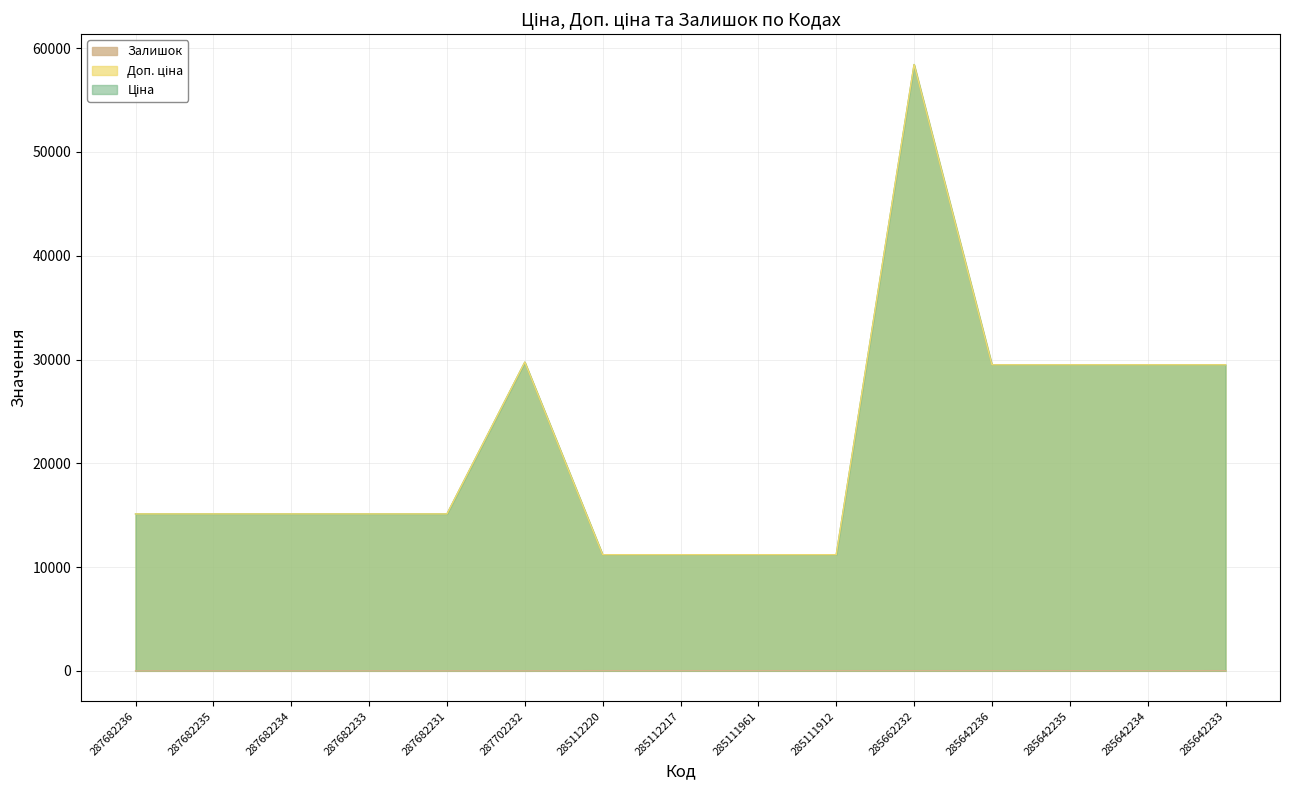

What is the value of the Ціна point at the 8th from the left?

11188.2